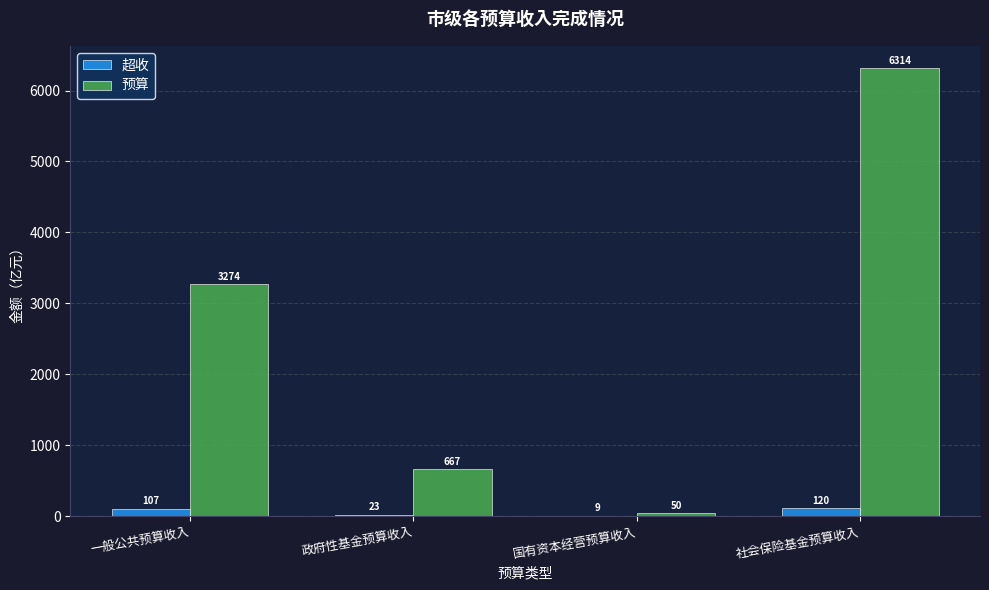

How many groups of bars are there?

4